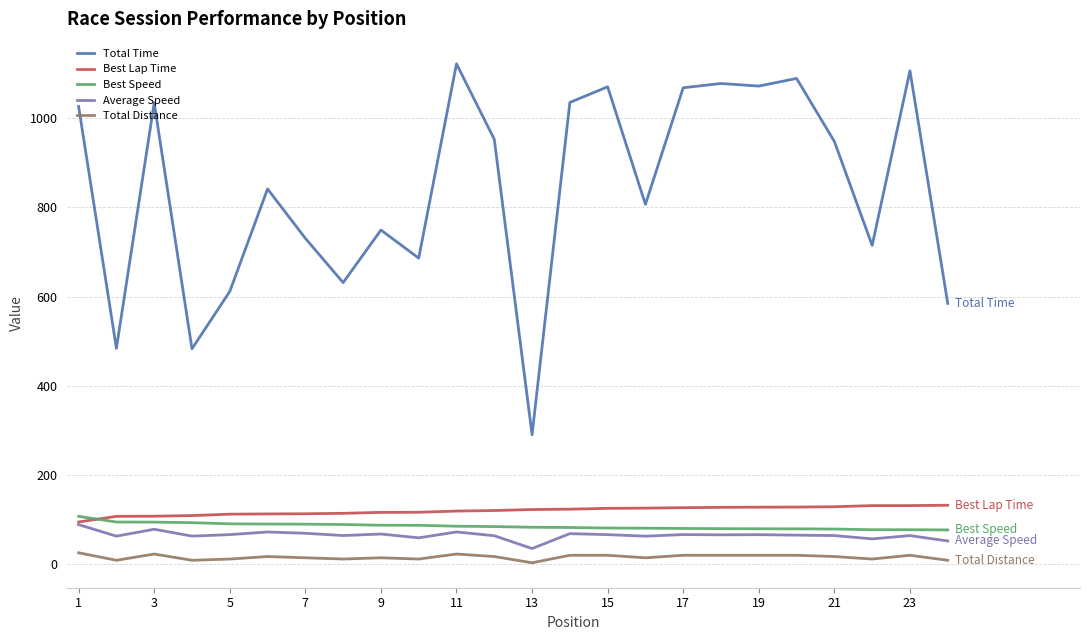

Which series has the largest total across all categories?

Total Time